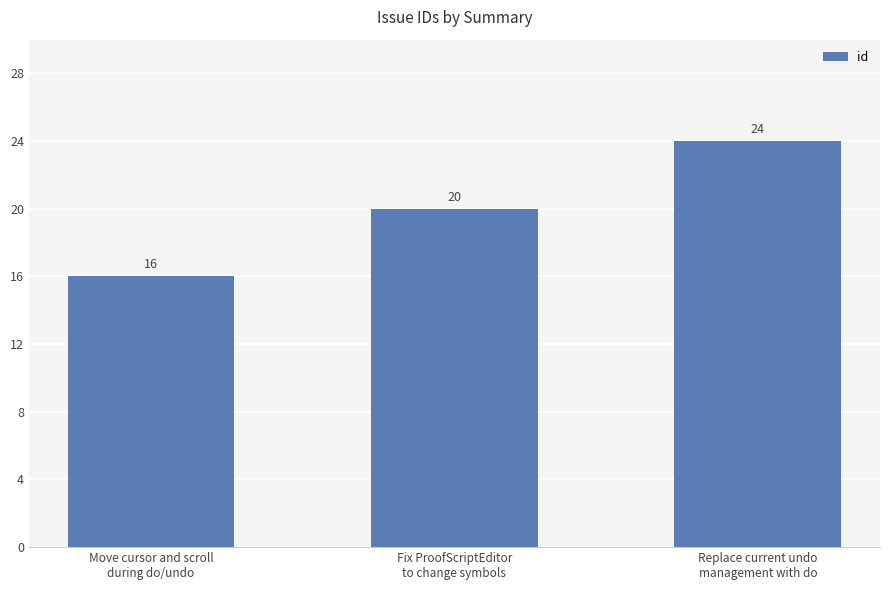

At which category does the chart reach its minimum across all series?

Move cursor and scroll
during do/undo